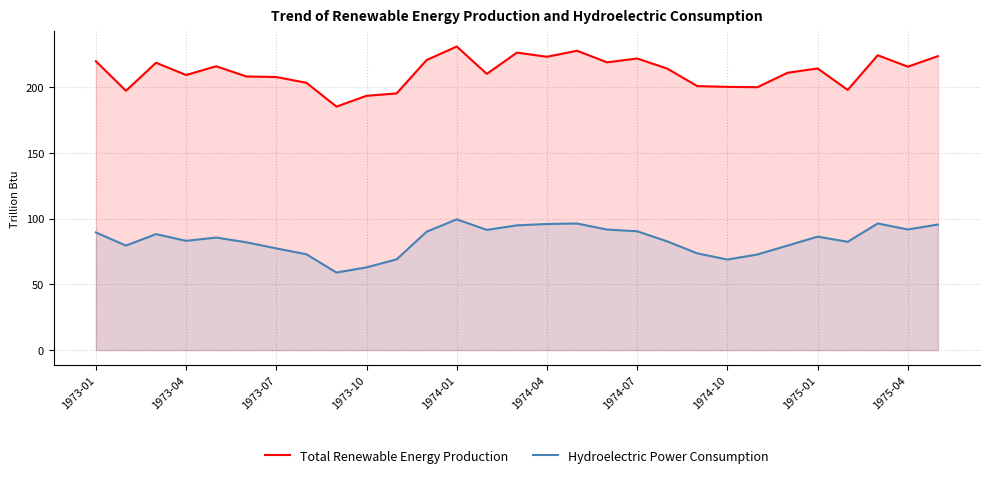

What is the difference between the highest and lowest values at 1975-04?

123.9